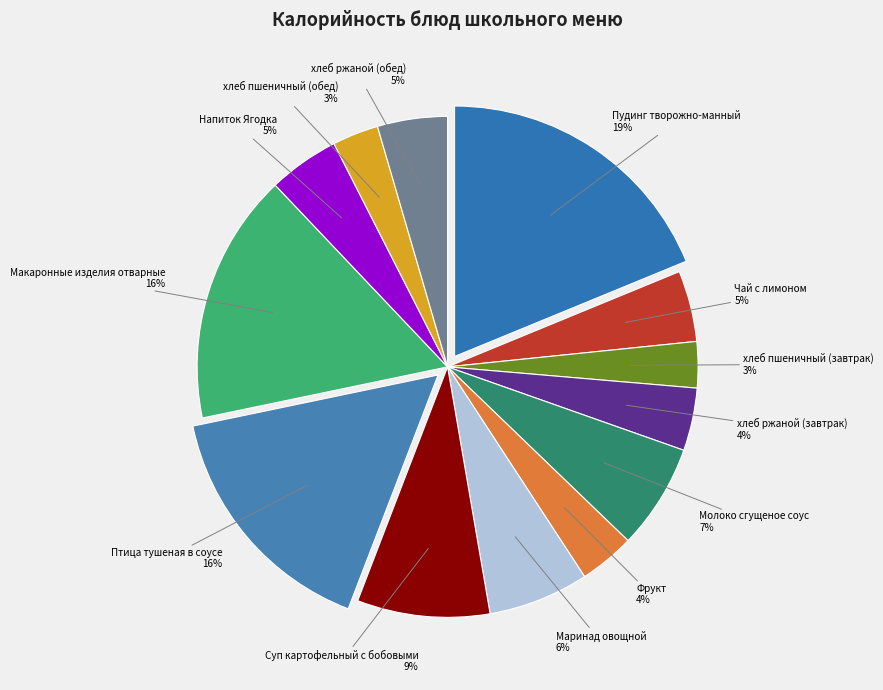

True or false: Фрукт accounts for 4% of the total.

True